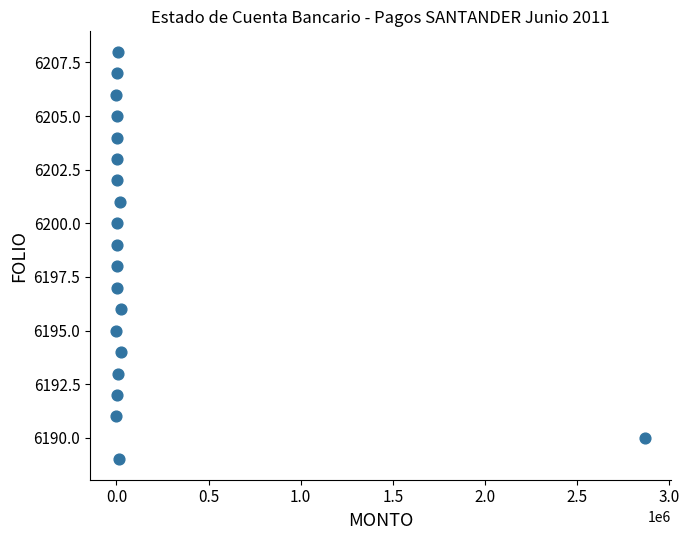

What is the range of Y values (max minus min)?

19